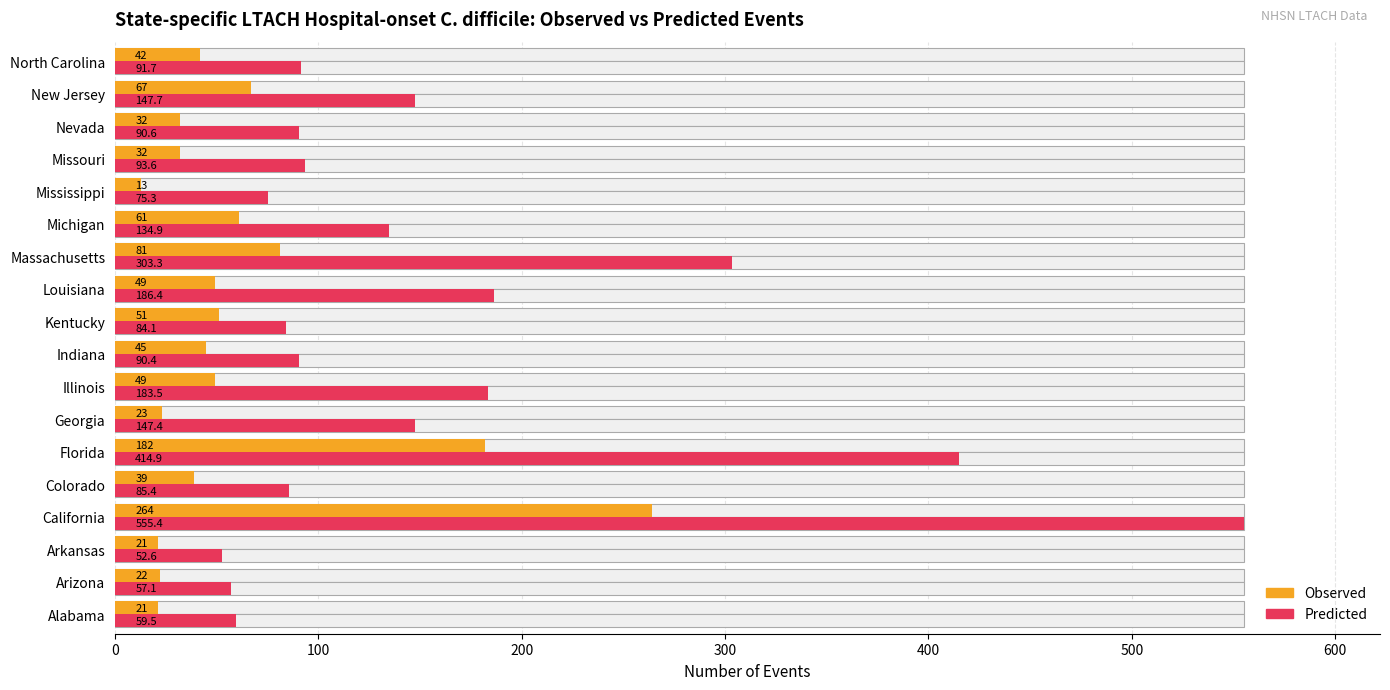

Which series has the largest total across all categories?

Predicted